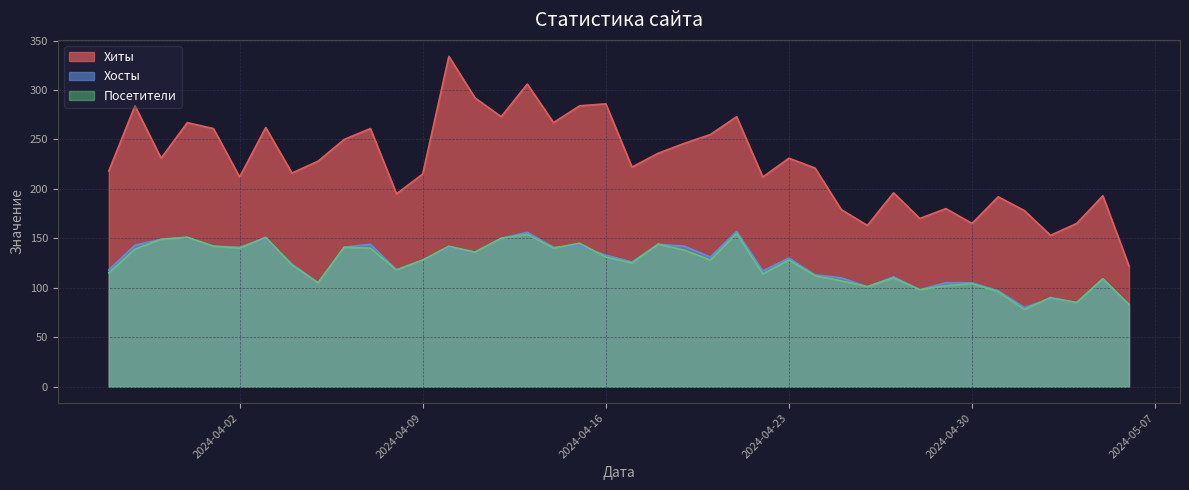

Reading left to right, list all the values displayed in this chart.

Хиты: 2024-05-06=122	2024-05-05=193	2024-05-04=165	2024-05-03=153	2024-05-02=178	2024-05-01=192	2024-04-30=165	2024-04-29=180	2024-04-28=170	2024-04-27=196	2024-04-26=163	2024-04-25=179	2024-04-24=221	2024-04-23=231	2024-04-22=212	2024-04-21=273	2024-04-20=255	2024-04-19=246	2024-04-18=236	2024-04-17=222	2024-04-16=286	2024-04-15=284	2024-04-14=267	2024-04-13=306	2024-04-12=273	2024-04-11=292	2024-04-10=334	2024-04-09=215	2024-04-08=195	2024-04-07=261	2024-04-06=250	2024-04-05=228	2024-04-04=216	2024-04-03=262	2024-04-02=212	2024-04-01=261	2024-03-31=267	2024-03-30=231	2024-03-29=284	2024-03-28=218
Хосты: 2024-05-06=83	2024-05-05=109	2024-05-04=85	2024-05-03=89	2024-05-02=80	2024-05-01=97	2024-04-30=105	2024-04-29=105	2024-04-28=98	2024-04-27=111	2024-04-26=101	2024-04-25=110	2024-04-24=113	2024-04-23=130	2024-04-22=117	2024-04-21=157	2024-04-20=131	2024-04-19=142	2024-04-18=144	2024-04-17=126	2024-04-16=133	2024-04-15=142	2024-04-14=141	2024-04-13=156	2024-04-12=150	2024-04-11=136	2024-04-10=141	2024-04-09=128	2024-04-08=118	2024-04-07=144	2024-04-06=141	2024-04-05=105	2024-04-04=124	2024-04-03=150	2024-04-02=141	2024-04-01=142	2024-03-31=151	2024-03-30=149	2024-03-29=143	2024-03-28=118
Посетители: 2024-05-06=83	2024-05-05=109	2024-05-04=85	2024-05-03=90	2024-05-02=78	2024-05-01=96	2024-04-30=104	2024-04-29=102	2024-04-28=98	2024-04-27=110	2024-04-26=101	2024-04-25=107	2024-04-24=112	2024-04-23=128	2024-04-22=114	2024-04-21=155	2024-04-20=128	2024-04-19=138	2024-04-18=144	2024-04-17=125	2024-04-16=131	2024-04-15=145	2024-04-14=140	2024-04-13=154	2024-04-12=150	2024-04-11=136	2024-04-10=142	2024-04-09=128	2024-04-08=118	2024-04-07=140	2024-04-06=141	2024-04-05=105	2024-04-04=123	2024-04-03=151	2024-04-02=140	2024-04-01=142	2024-03-31=151	2024-03-30=149	2024-03-29=139	2024-03-28=115